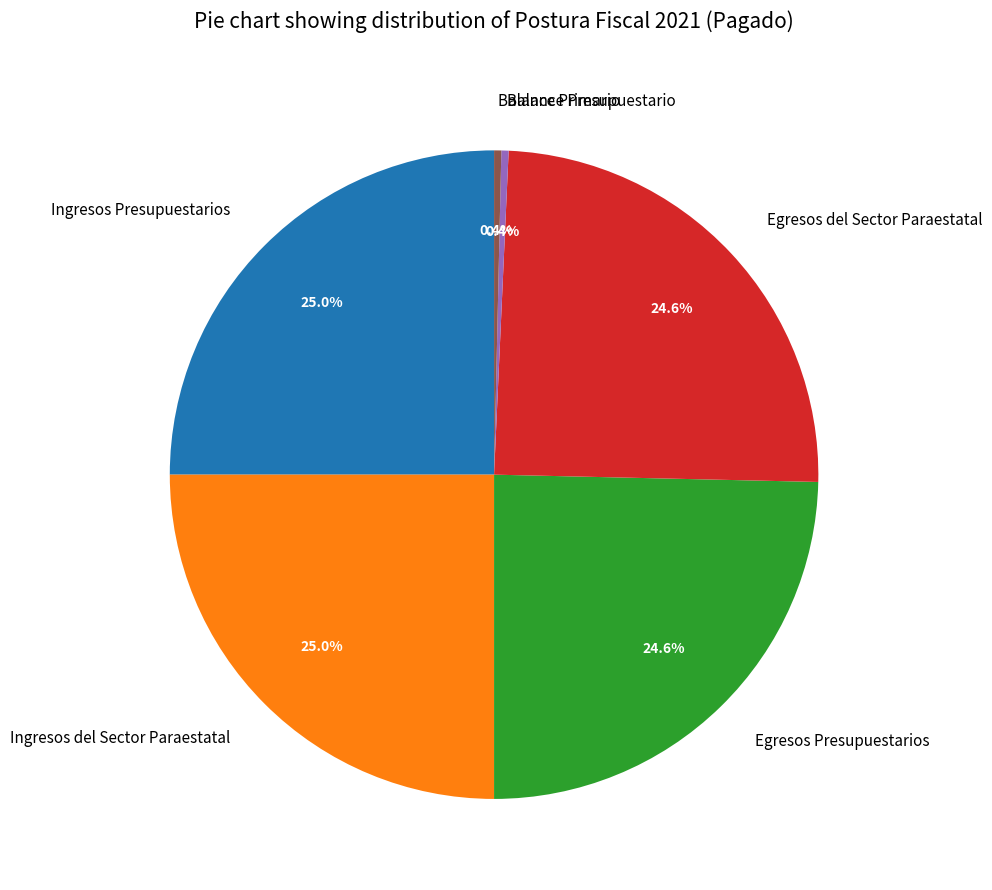

Combined, do Egresos del Sector Paraestatal and Balance Presupuestario account for over 50%?

No